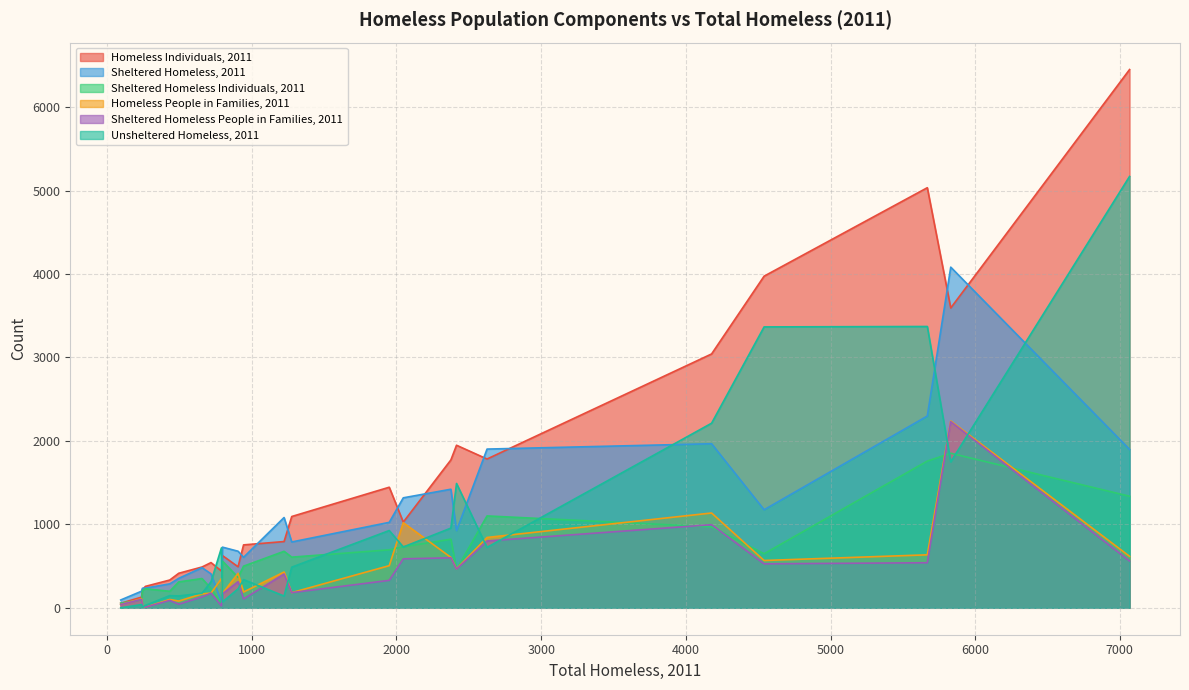

How many lines are shown in the chart?

6